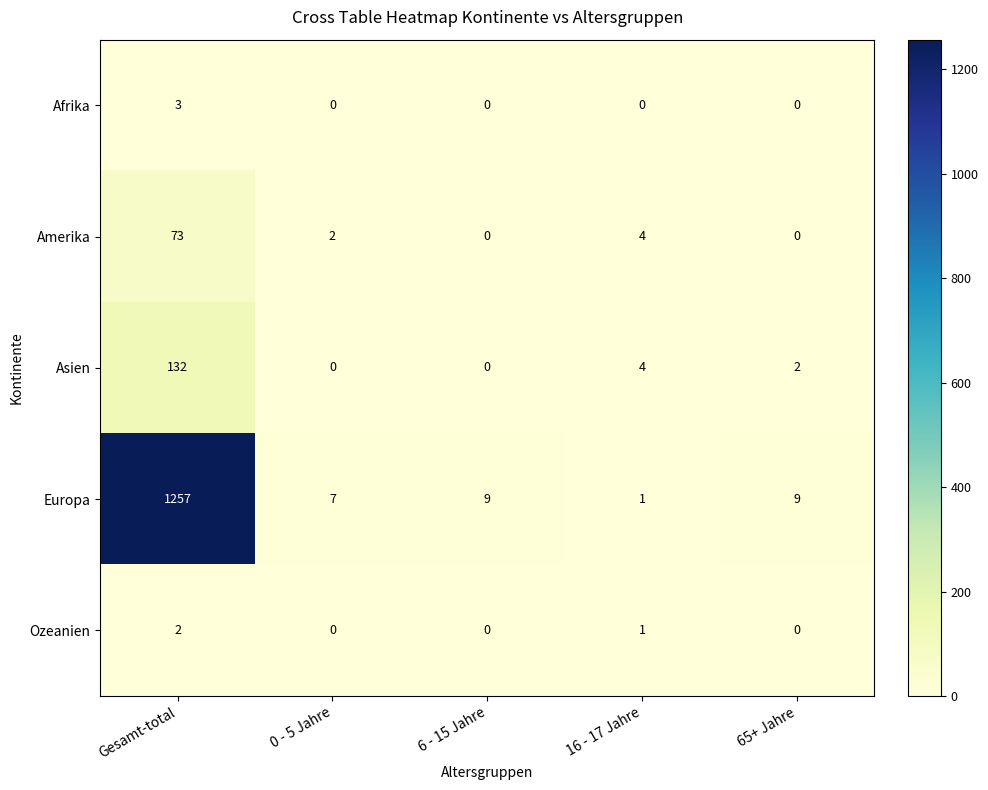

What is the greatest value displayed?

1257